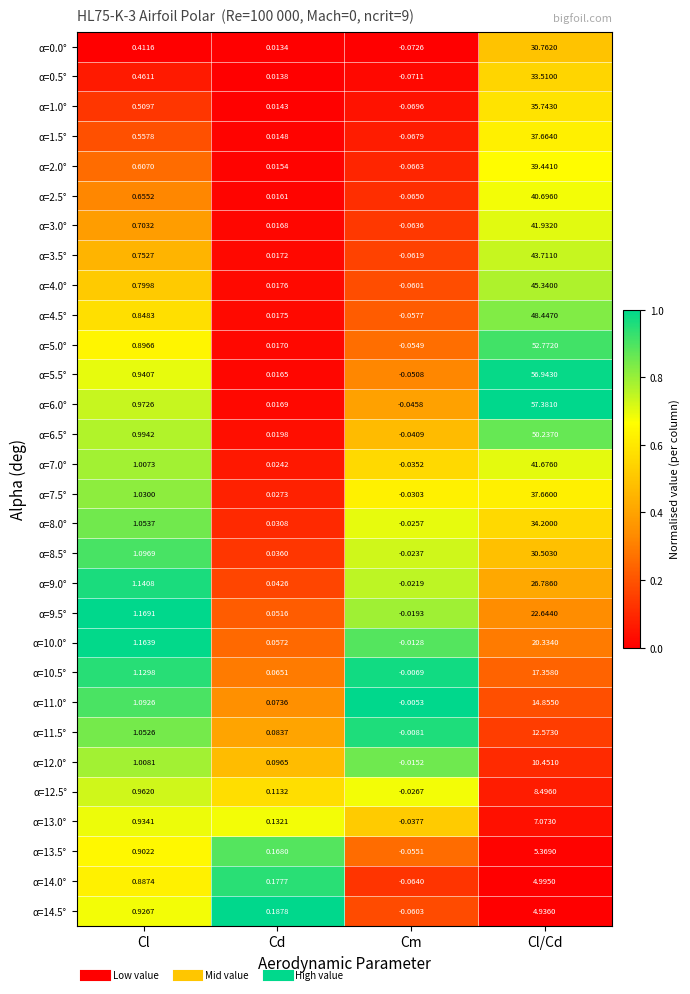

Between Cl and Cm, which series saw the biggest shift?

α=9.5°